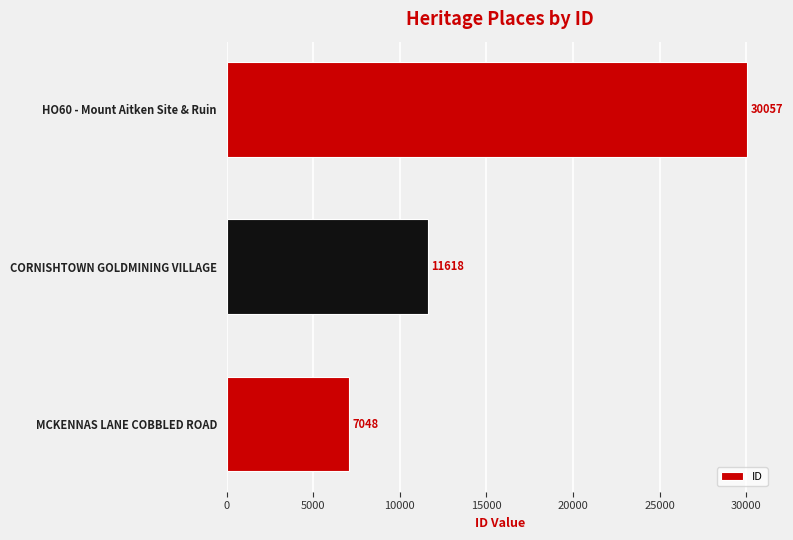

Rank the categories by value from lowest to highest.

MCKENNAS LANE COBBLED ROAD, CORNISHTOWN GOLDMINING VILLAGE, HO60 - Mount Aitken Site & Ruin